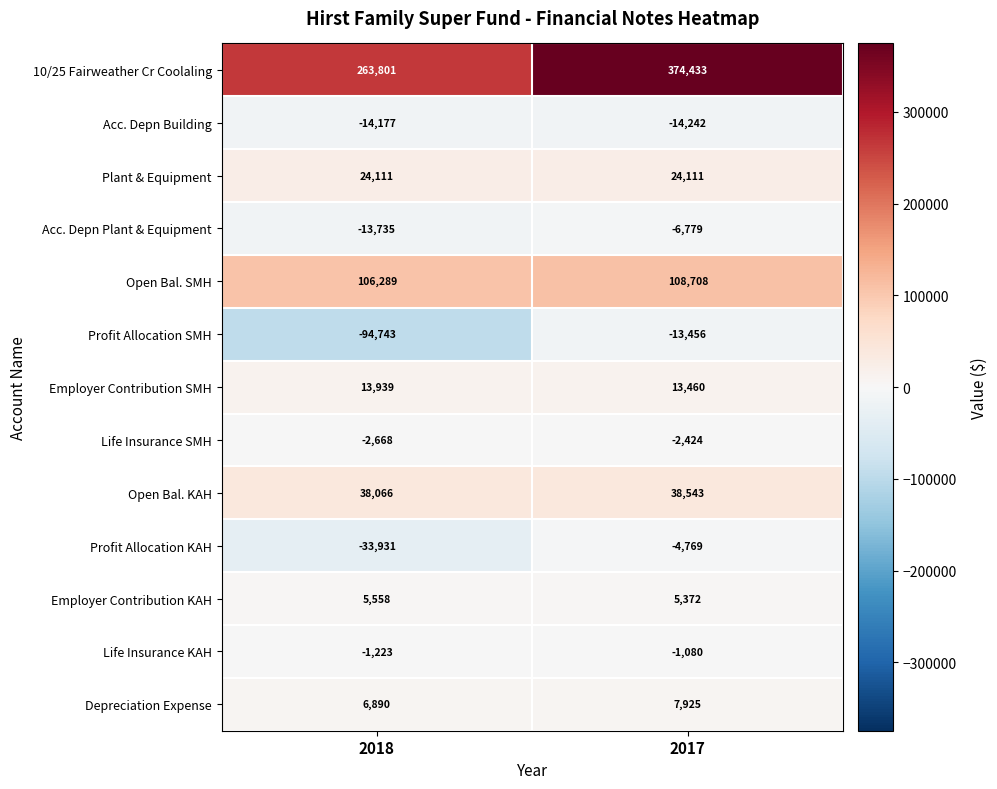

What is the sum of the Life Insurance KAH values at 2018 and 2017?

-2303